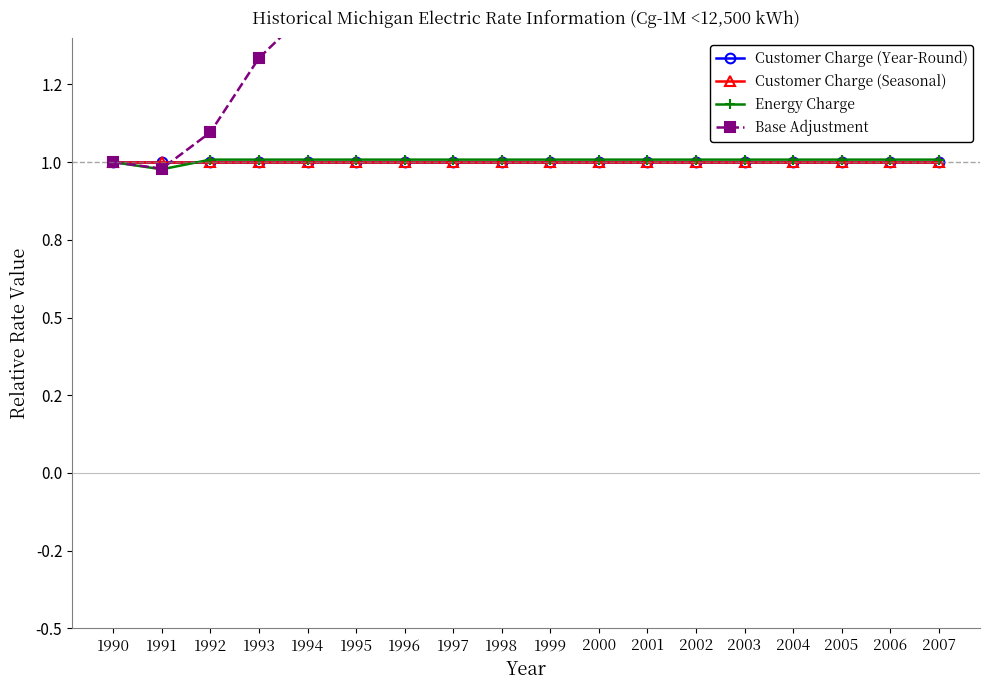

How many data points in Base Adjustment are less than 2?

7